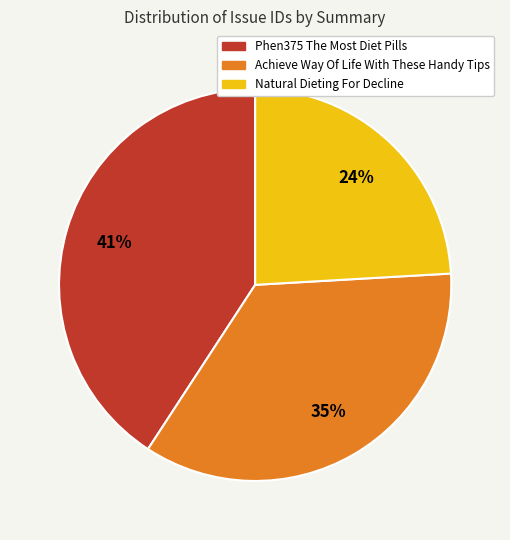

Combined, do Phen375 The Most Diet Pills and Natural Dieting For Decline account for over 50%?

Yes